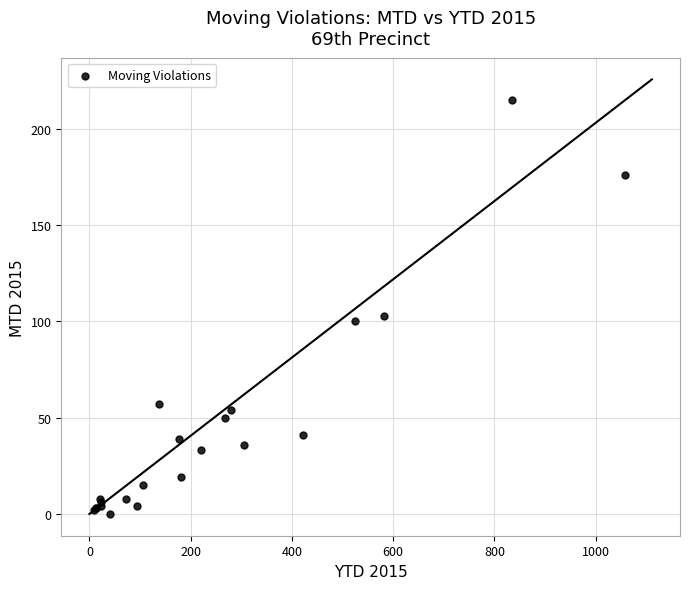

What Y value in the scatter plot is closest to 107?

103